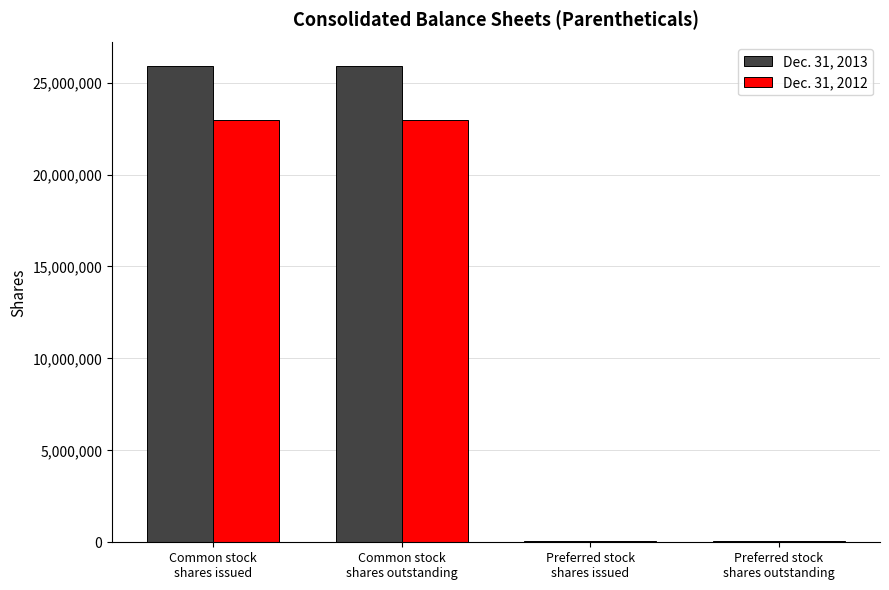

What is the maximum value shown in the chart?

25885863